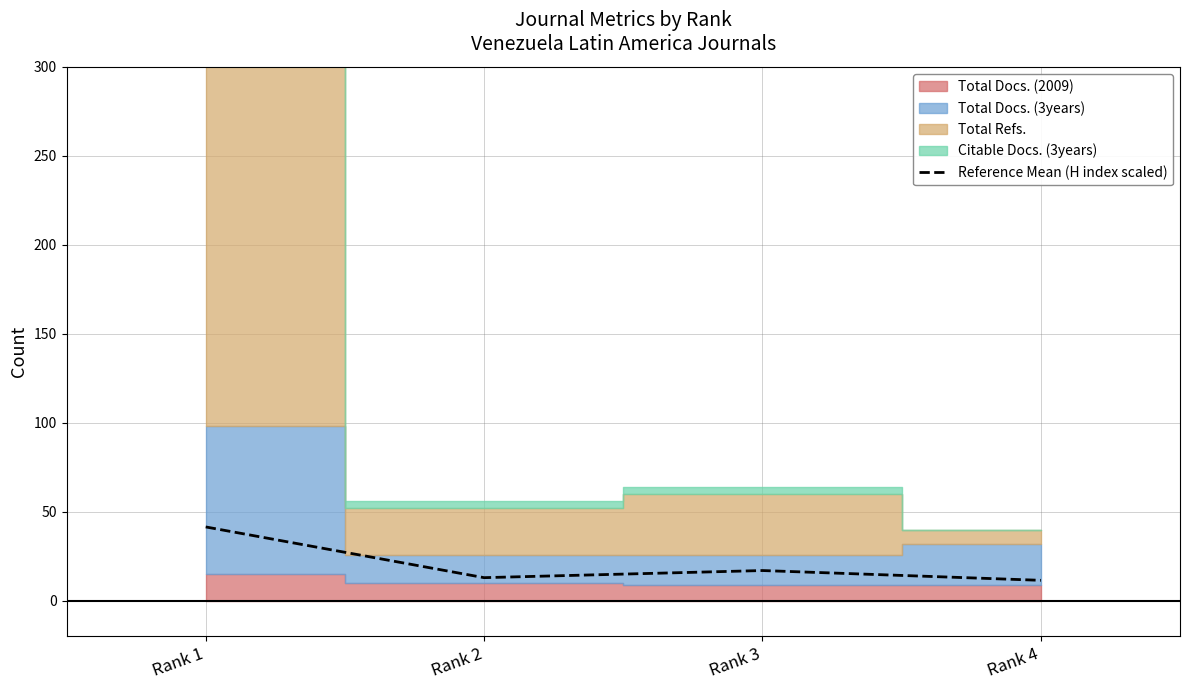

What is the sum of the values at Rank 2 and Rank 1?

54.5